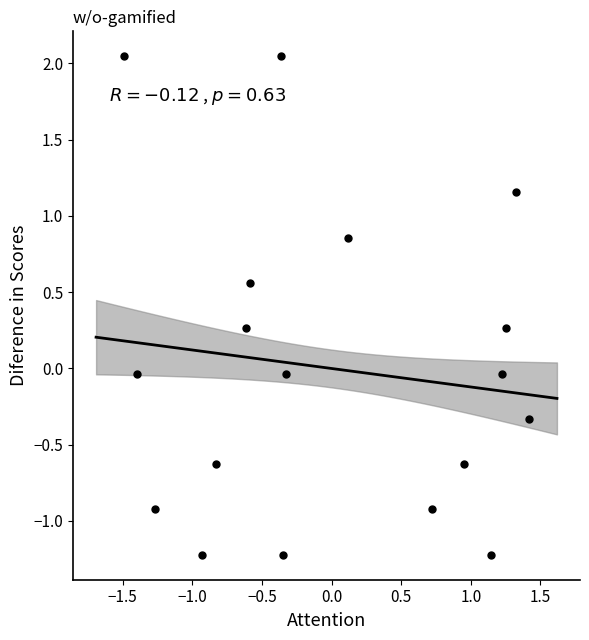

What is the range of X values (max minus min)?

2.9